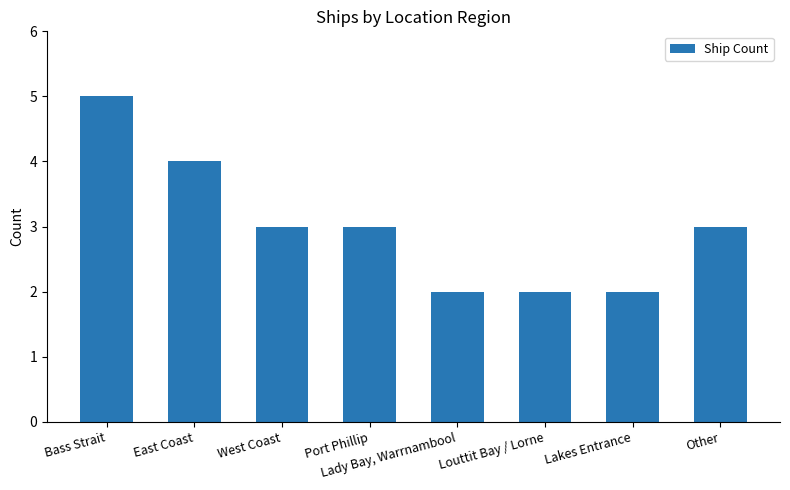

What position from the right is Port Phillip?

5